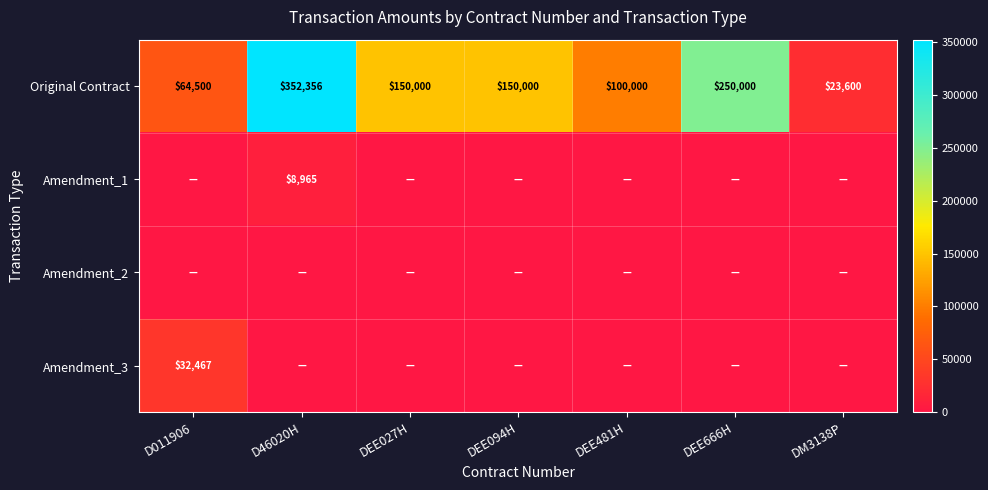

Is it true that Amendment_1 equals 14402 at D46020H?

False